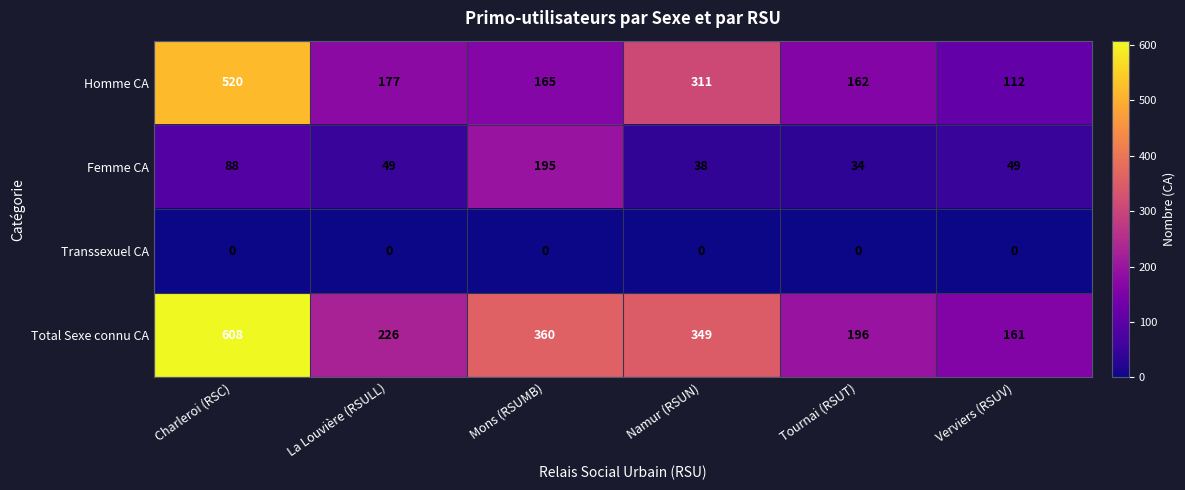

At Charleroi (RSC), list the series in order from largest to smallest.

Total Sexe connu CA, Homme CA, Femme CA, Transsexuel CA